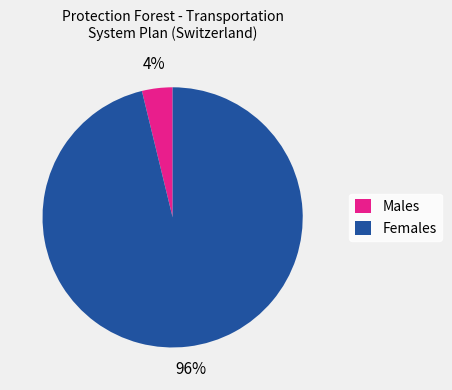

Does any single category account for the majority?

Yes